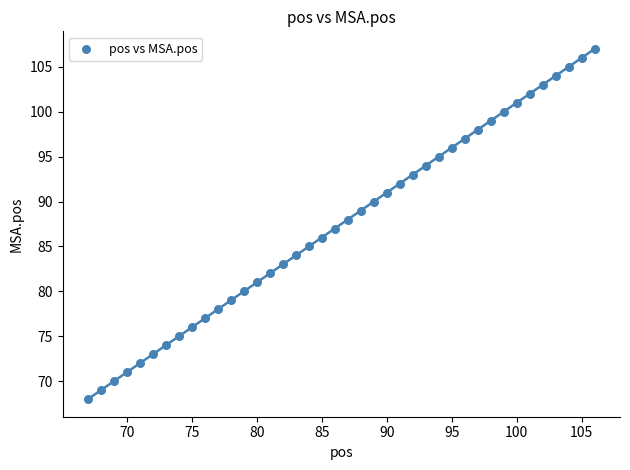

What is the range of X values (max minus min)?

39